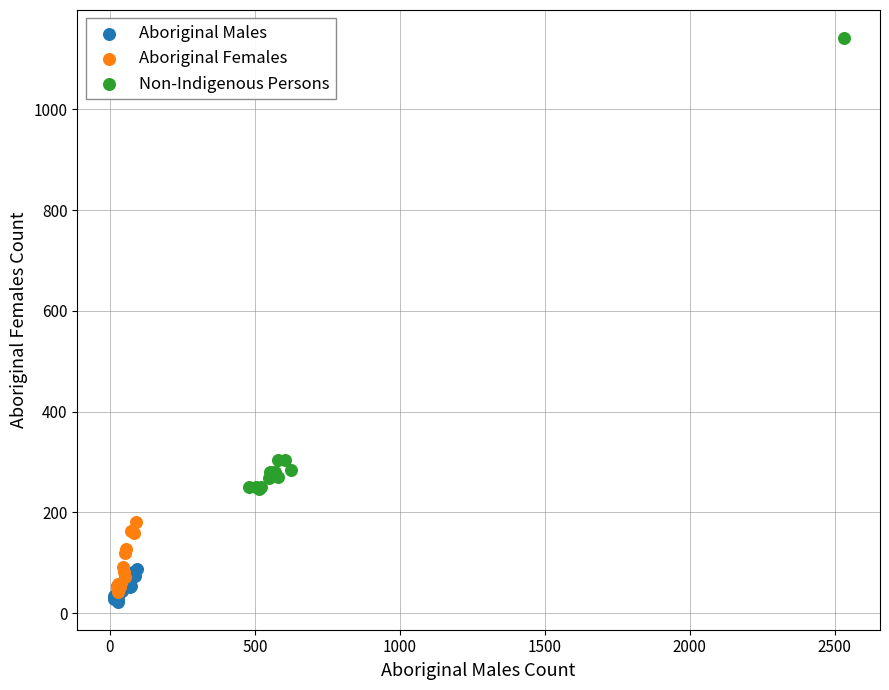

Which series contains the highest Y value?

Non-Indigenous Persons